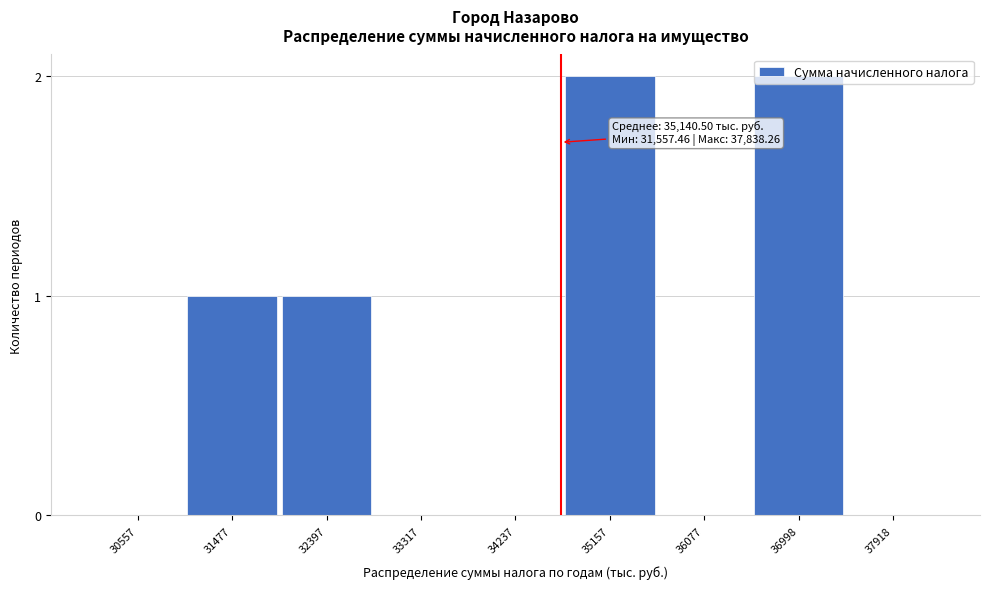

The chart shows a value of 1 at 36077. True or false?

False